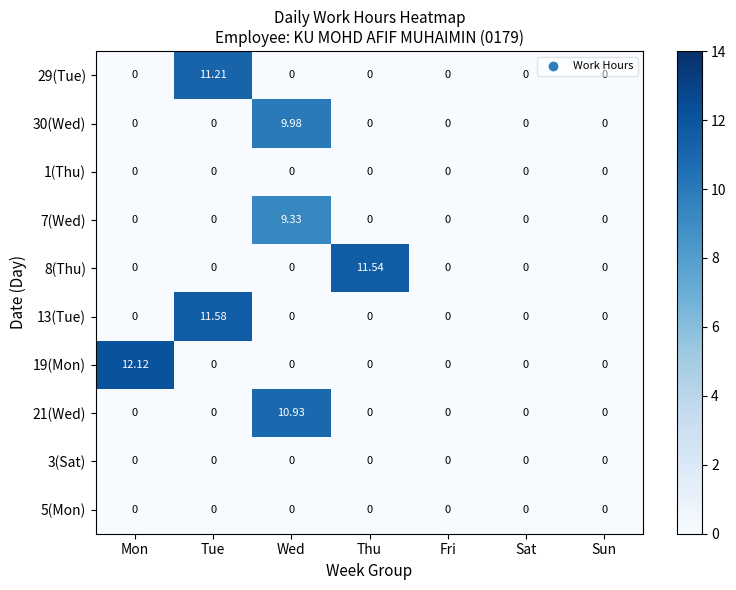

Which category has the highest value across all series?

Mon